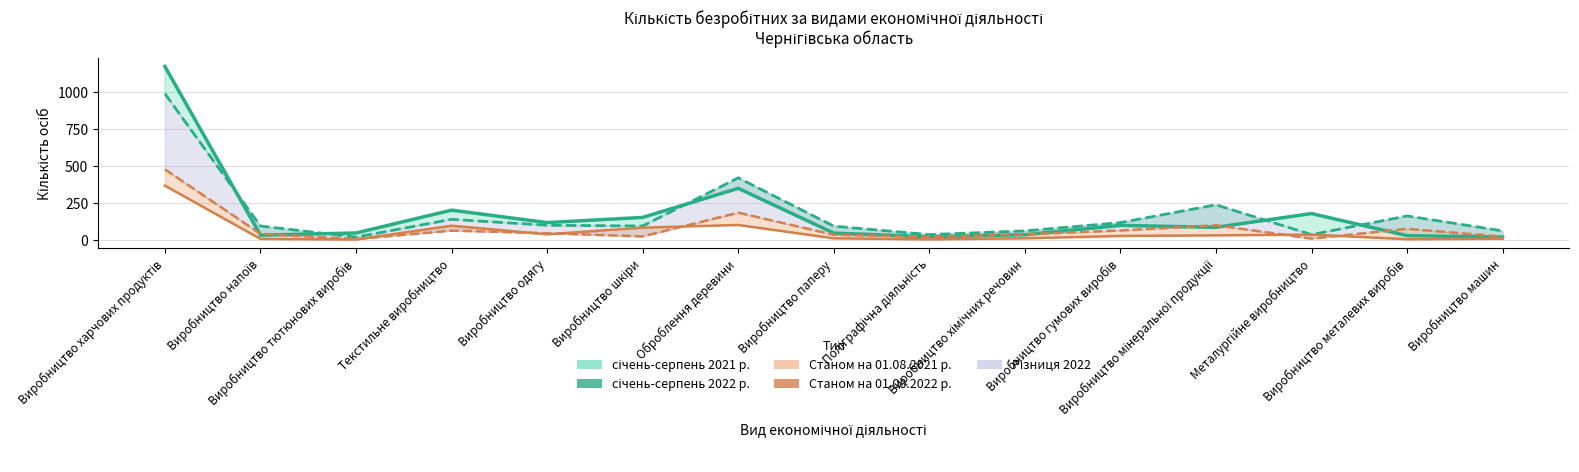

At which category does the chart reach its minimum across all series?

Виробництво тютюнових виробів